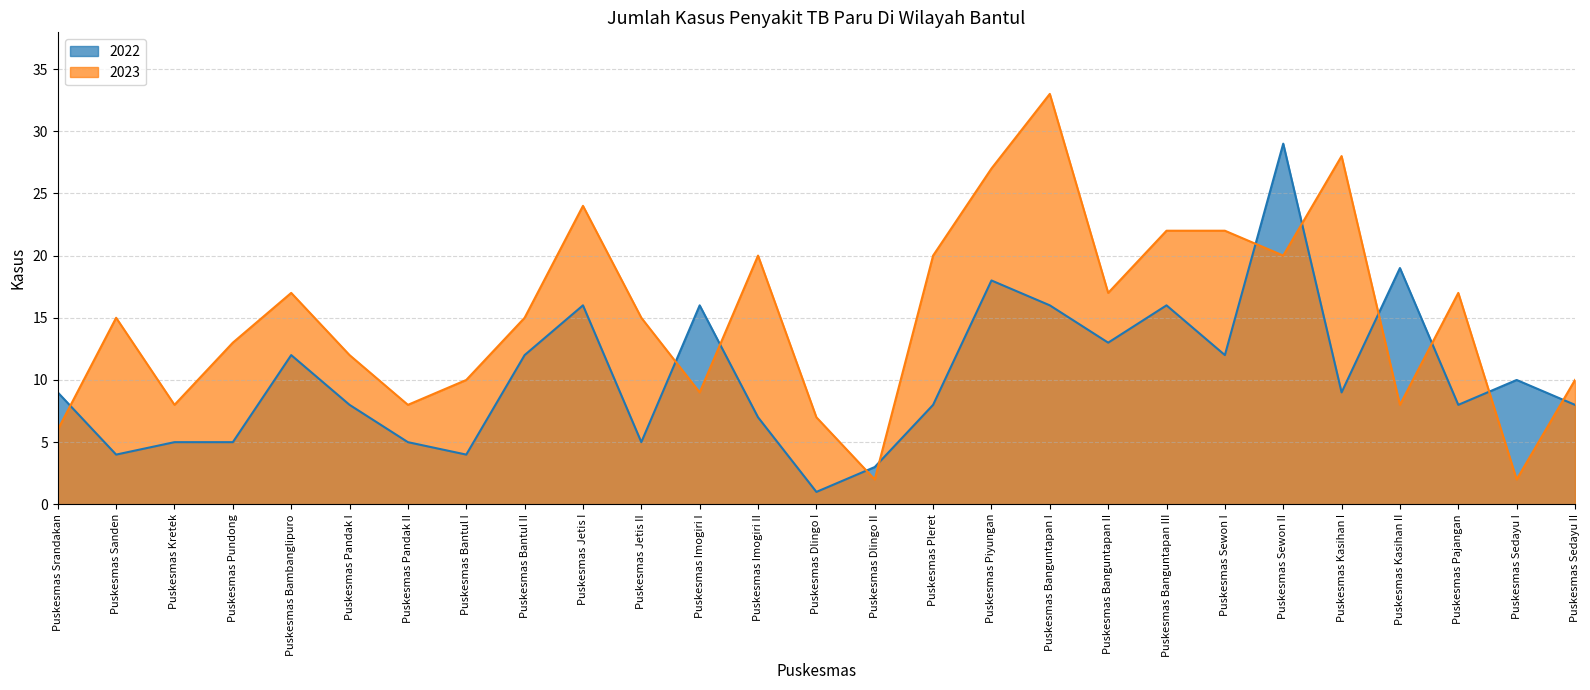

How many values in the 2022 series are below 9?

13